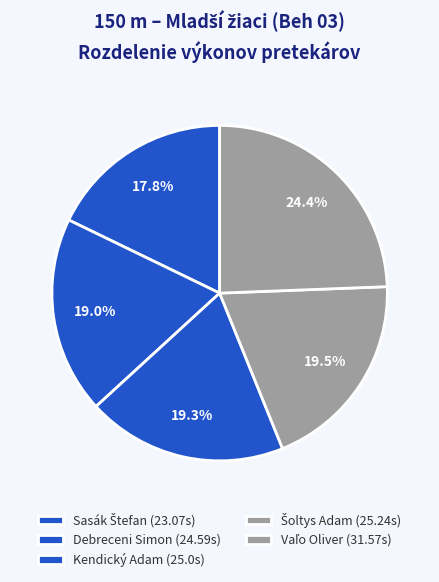

Rank the categories by value from highest to lowest.

Vaľo Oliver, Šoltys Adam, Kendický Adam, Debreceni Simon, Sasák Štefan